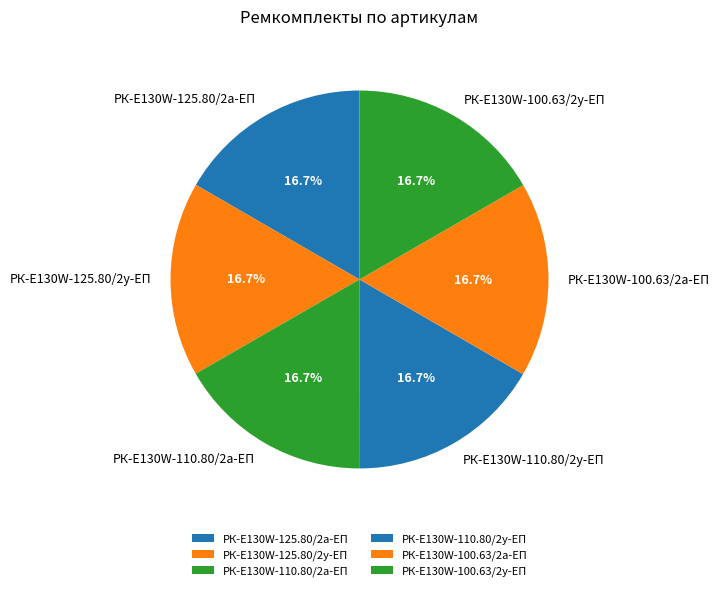

What is the ratio of the value at РК-E130W-110.80/2у-ЕП to the value at РК-E130W-100.63/2у-ЕП?

1.0